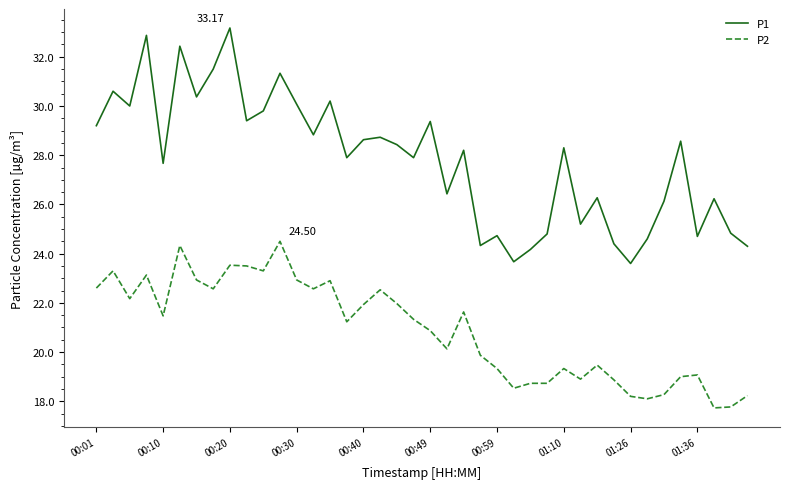

True or false: P1 and P2 intersect in this chart.

False